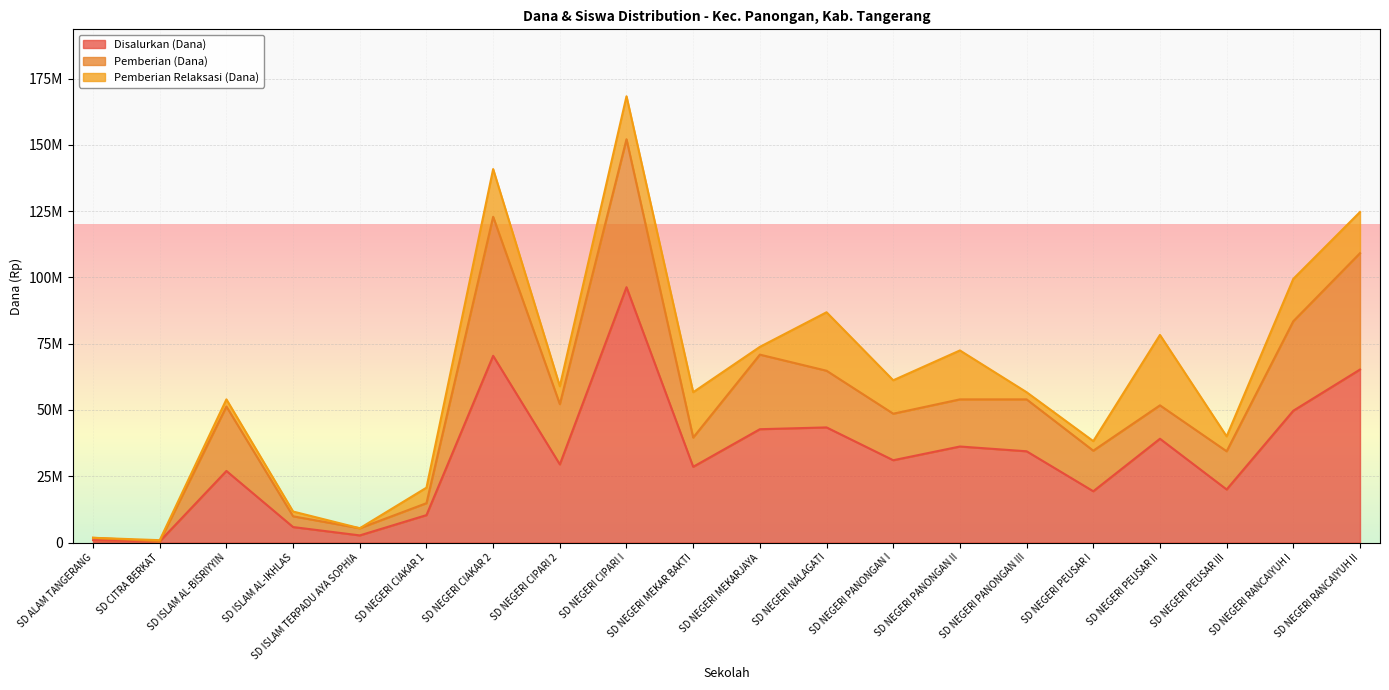

What is the difference between the highest and lowest values at SD NEGERI MEKAR BAKTI?

28125000